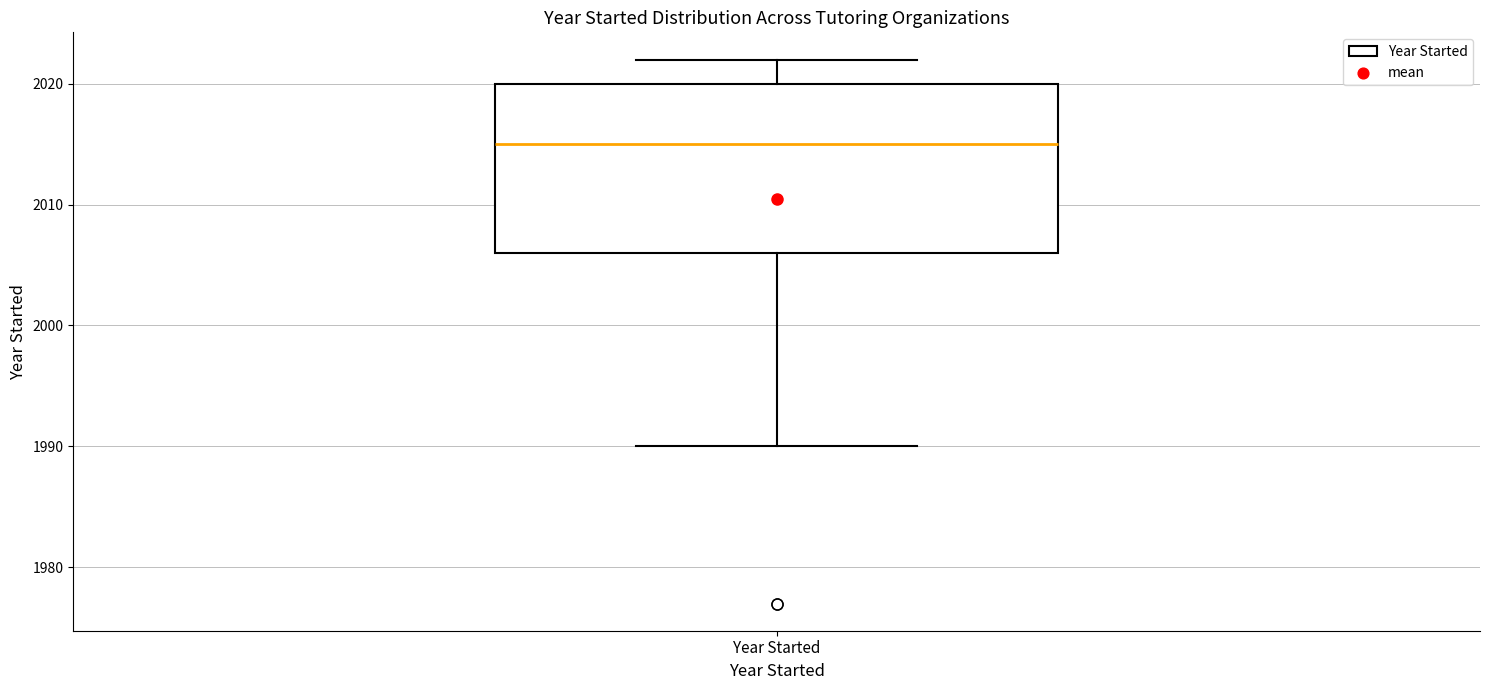

Transcribe this box plot: give where the median line is, the range the box spans, and where the two whiskers end, as read against the y-axis. The values are not printed on the chart, so give them approximately, as read against the axis.

median 2015, box 2006 to 2020, whiskers 1990 to 2022